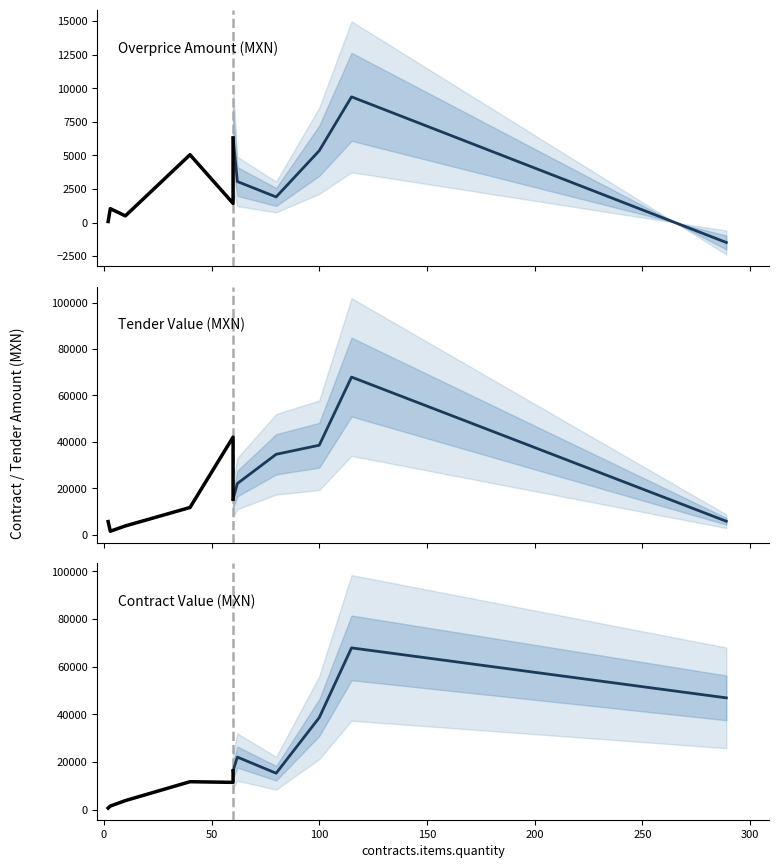

The Contract Value (MXN) series shows 6045.5 at 150. True or false?

False